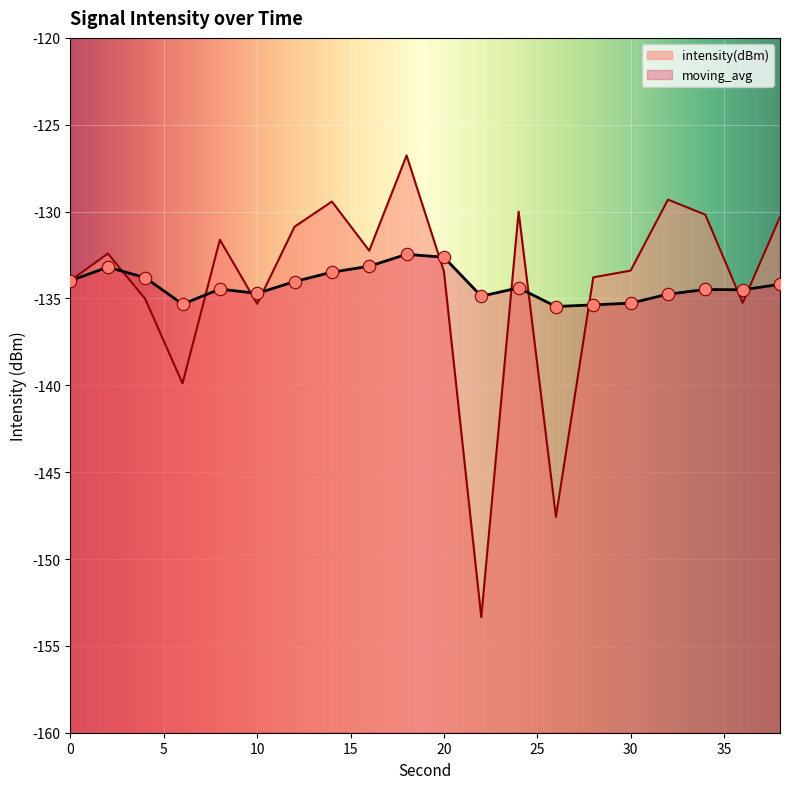

Is the value of moving_avg at 8 greater than the value of intensity(dBm) at 14?

No